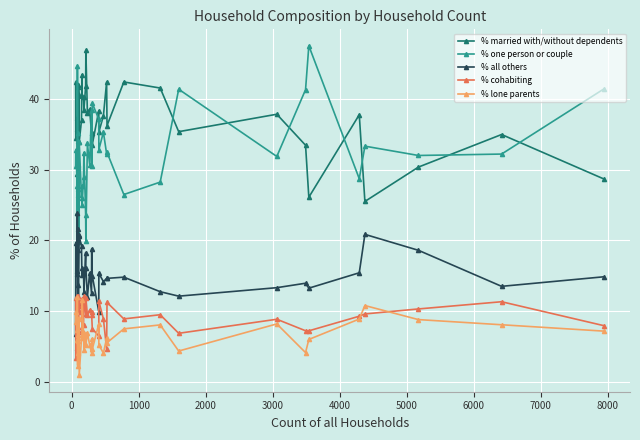

How many intersections are there between % lone parents and % cohabiting?

12